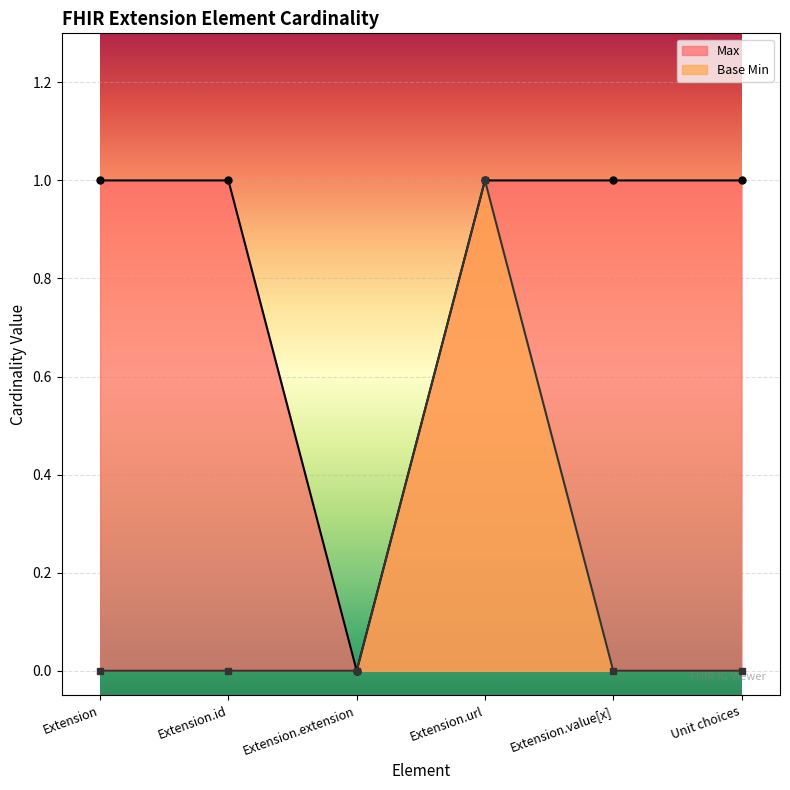

Which label corresponds to the smallest value in the chart?

Extension.extension